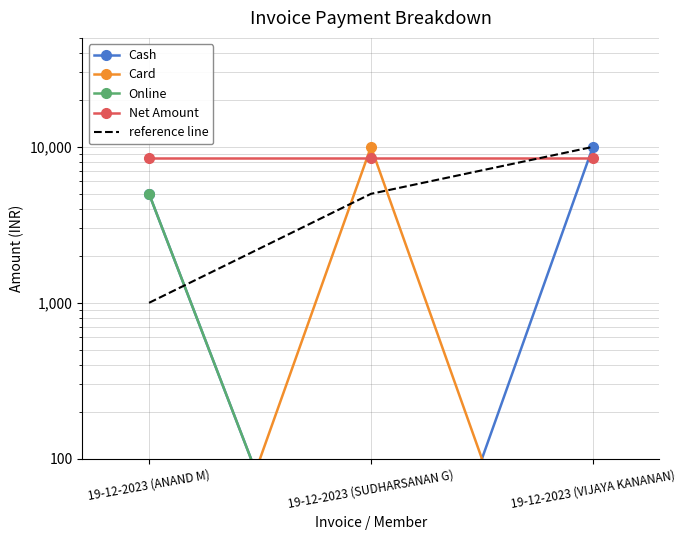

At which label is Card closest to 5000?

19-12-2023 (ANAND M)